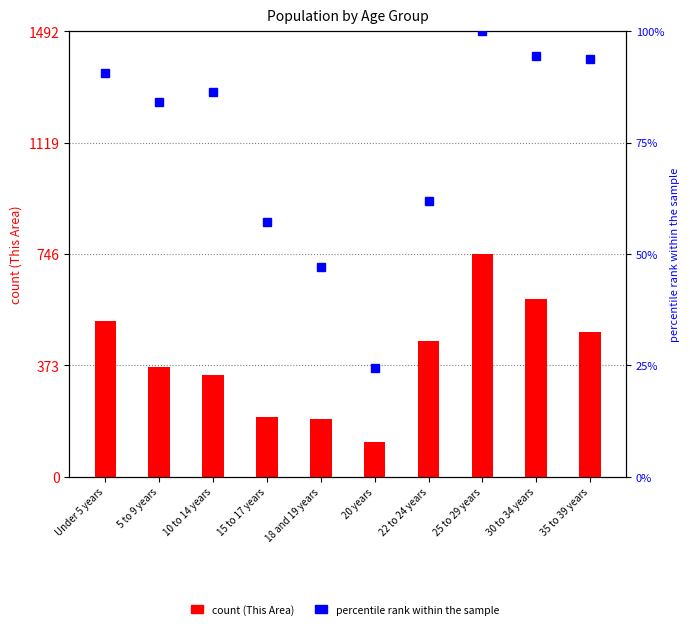

Rank the series at 20 years from lowest to highest value.

percentile rank within the sample, count (This Area)